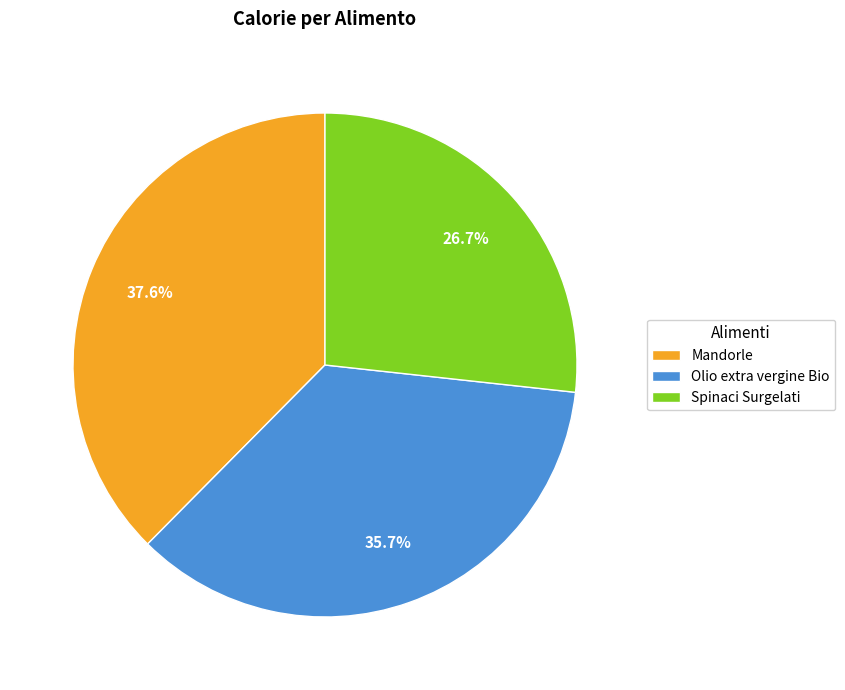

Rank the categories by value from highest to lowest.

Mandorle, Olio extra vergine Bio, Spinaci Surgelati